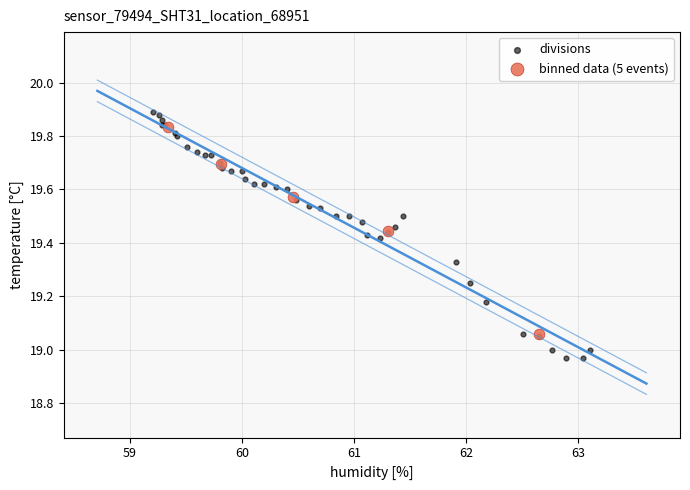

Which series has the largest Y range (max minus min)?

divisions